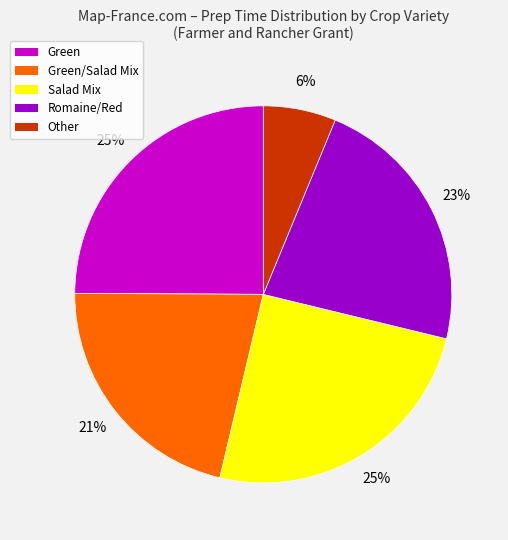

Is the sum of Salad Mix and Green/Salad Mix greater than half?

No